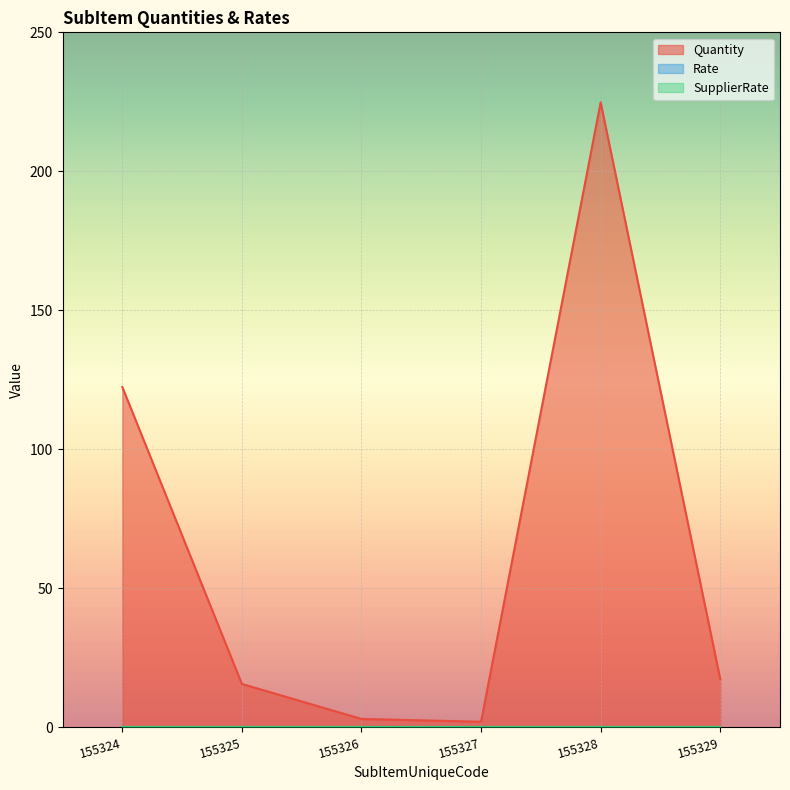

At which label does Quantity reach its peak?

155328